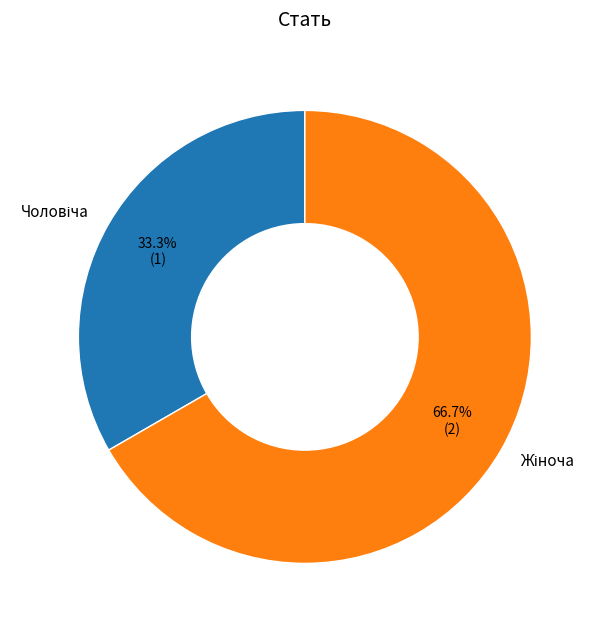

Count the number of slices in the pie.

2